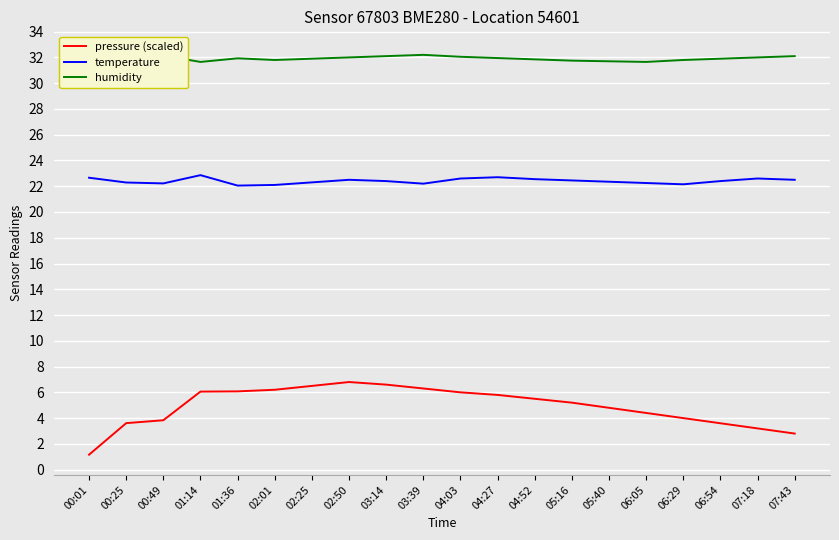

Is this an area chart (filled region under the line)?

No